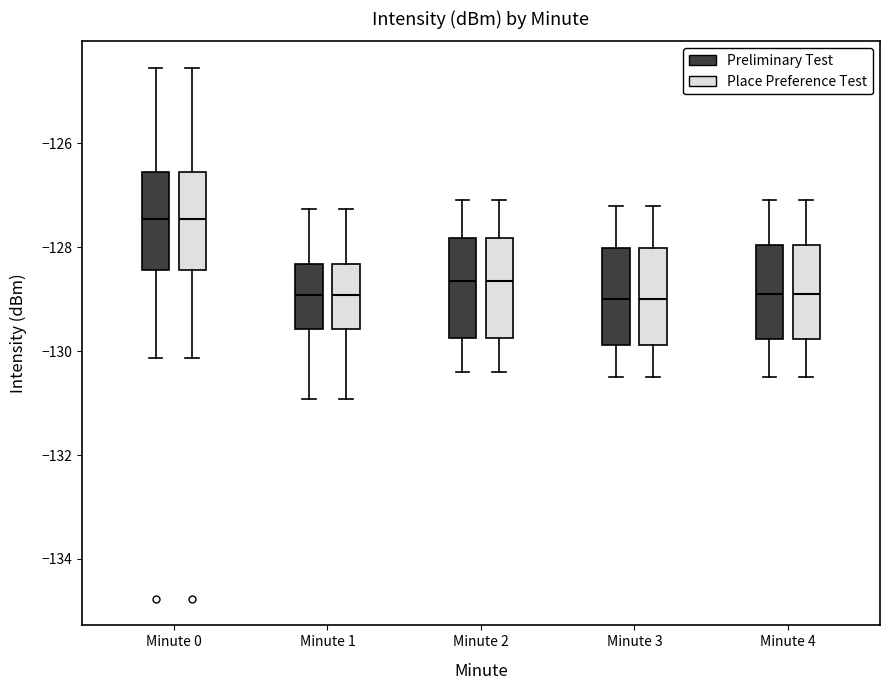

Reading left to right, transcribe this box plot: for each box, give where its median line is, the range the box spans, and where its two whiskers end, as read against the y-axis. The values are not printed on the chart, so give them approximately, as read against the axis.

Minute 0 (Preliminary Test): median -127.4, box -128.4 to -126.6, whiskers -130.2 to -124.6
Minute 0 (Place Preference Test): median -127.4, box -128.4 to -126.6, whiskers -130.2 to -124.6
Minute 1 (Preliminary Test): median -129.0, box -129.6 to -128.4, whiskers -131.0 to -127.2
Minute 1 (Place Preference Test): median -129.0, box -129.6 to -128.4, whiskers -131.0 to -127.2
Minute 2 (Preliminary Test): median -128.6, box -129.8 to -127.8, whiskers -130.4 to -127.0
Minute 2 (Place Preference Test): median -128.6, box -129.8 to -127.8, whiskers -130.4 to -127.0
Minute 3 (Preliminary Test): median -129.0, box -129.8 to -128.0, whiskers -130.4 to -127.2
Minute 3 (Place Preference Test): median -129.0, box -129.8 to -128.0, whiskers -130.4 to -127.2
Minute 4 (Preliminary Test): median -128.8, box -129.8 to -128.0, whiskers -130.4 to -127.0
Minute 4 (Place Preference Test): median -128.8, box -129.8 to -128.0, whiskers -130.4 to -127.0